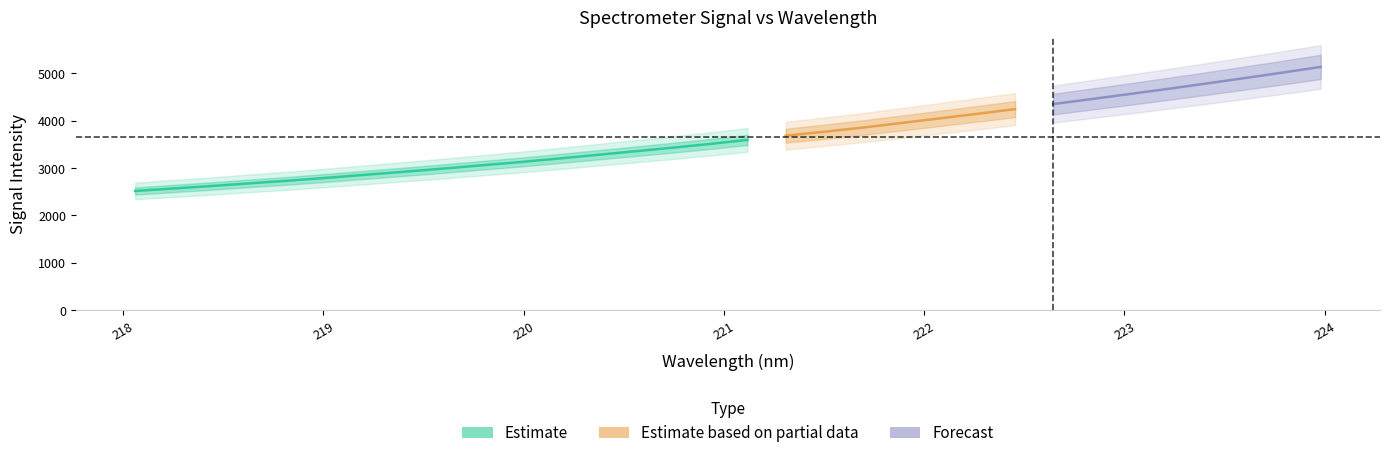

Where does the y series first go above 3595?

16